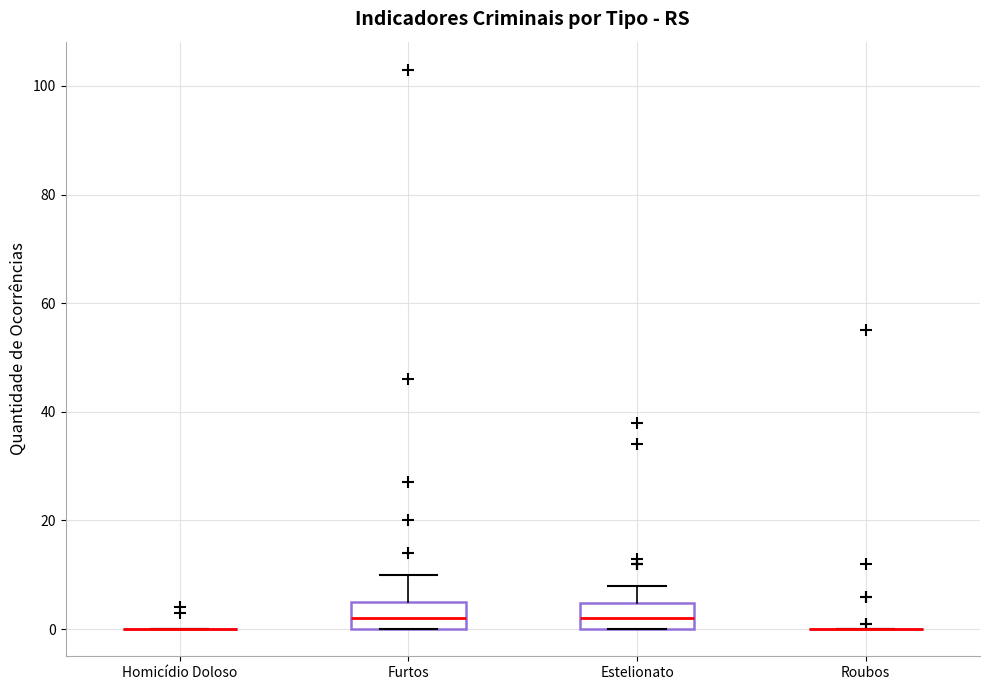

Reading left to right, read every box against the y-axis: the position of its median line, the range the box covers, and the ends of its whiskers. The values are not printed on the chart, so give them approximately, as read against the axis.

Homicídio Doloso: box collapsed to a line at 0, whiskers 0 to 0
Furtos: median 2, box 0 to 6, whiskers 0 to 10
Estelionato: median 2, box 0 to 4, whiskers 0 to 8
Roubos: box collapsed to a line at 0, whiskers 0 to 0